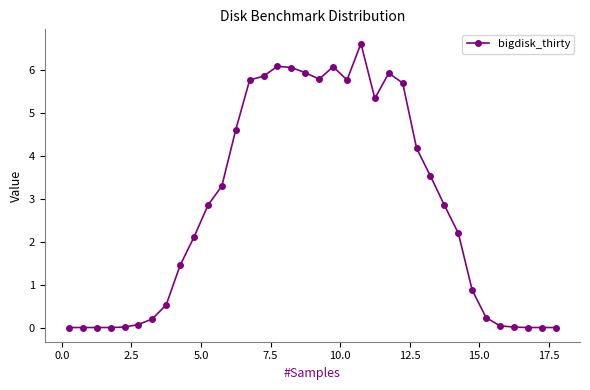

What is the greatest value displayed?

6.6